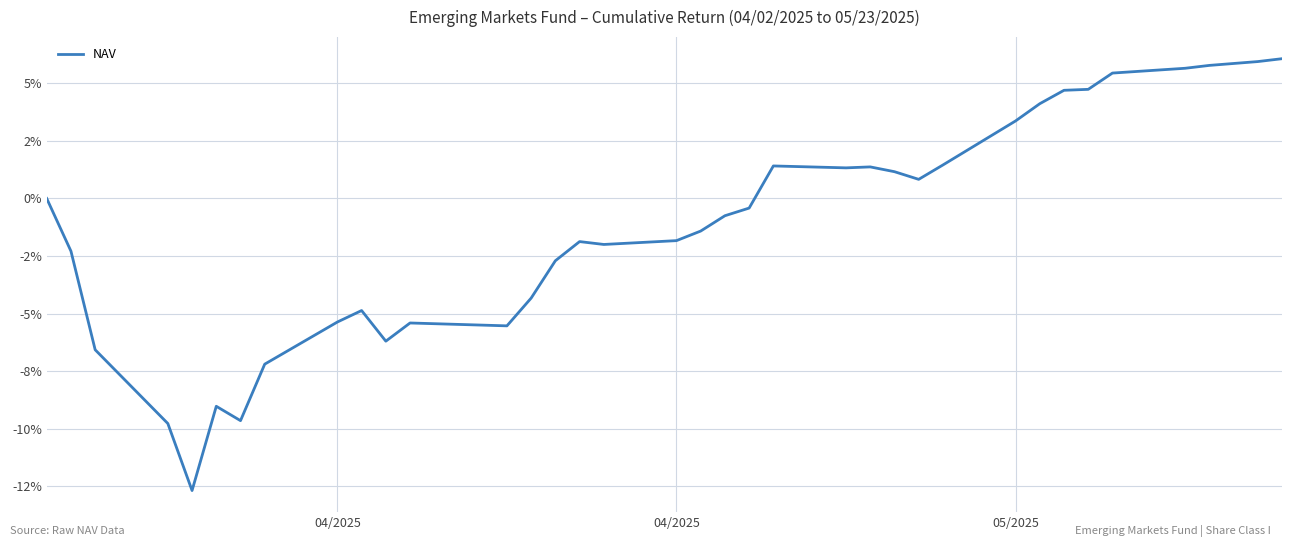

Does the chart have visible grid lines?

Yes